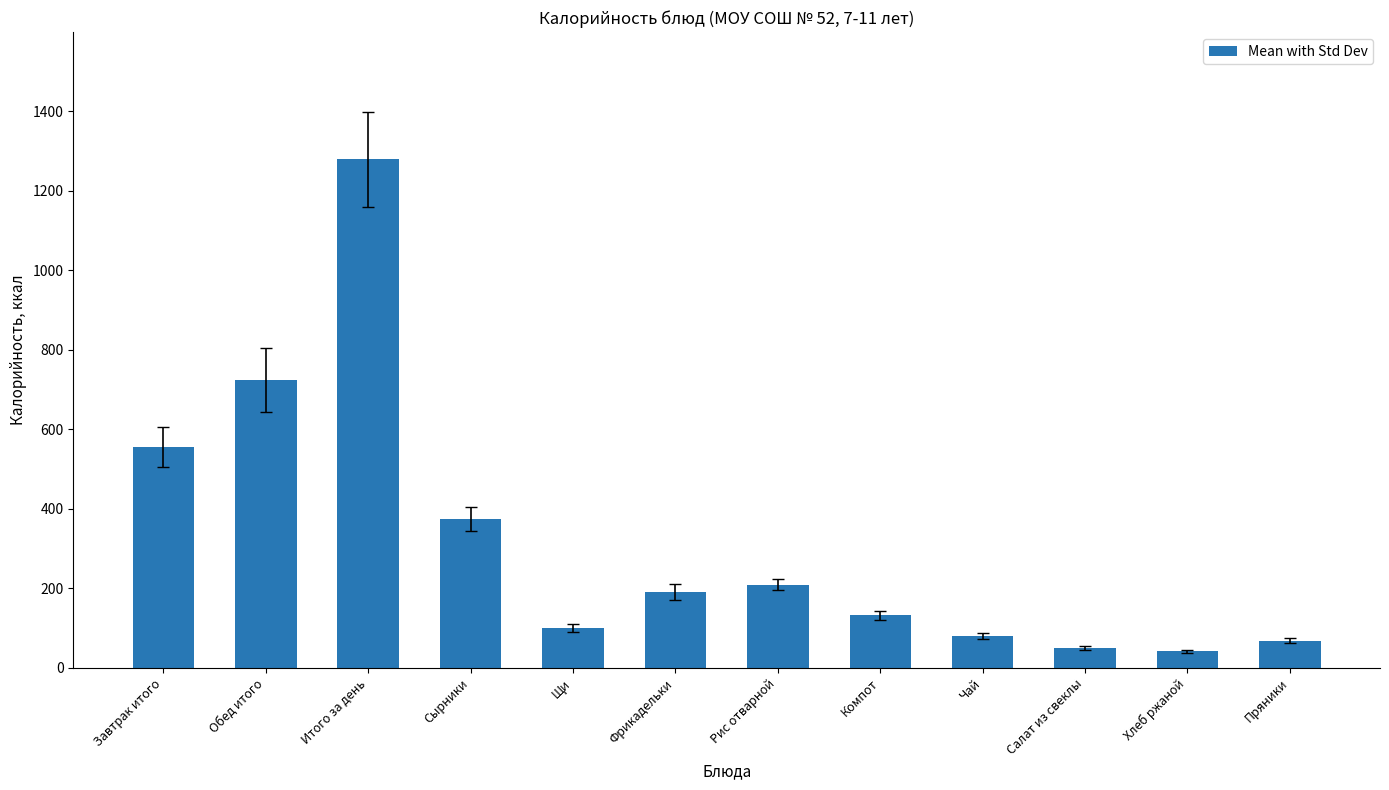

What is the change in value from Рис отварной to Салат из свеклы?

-159.6